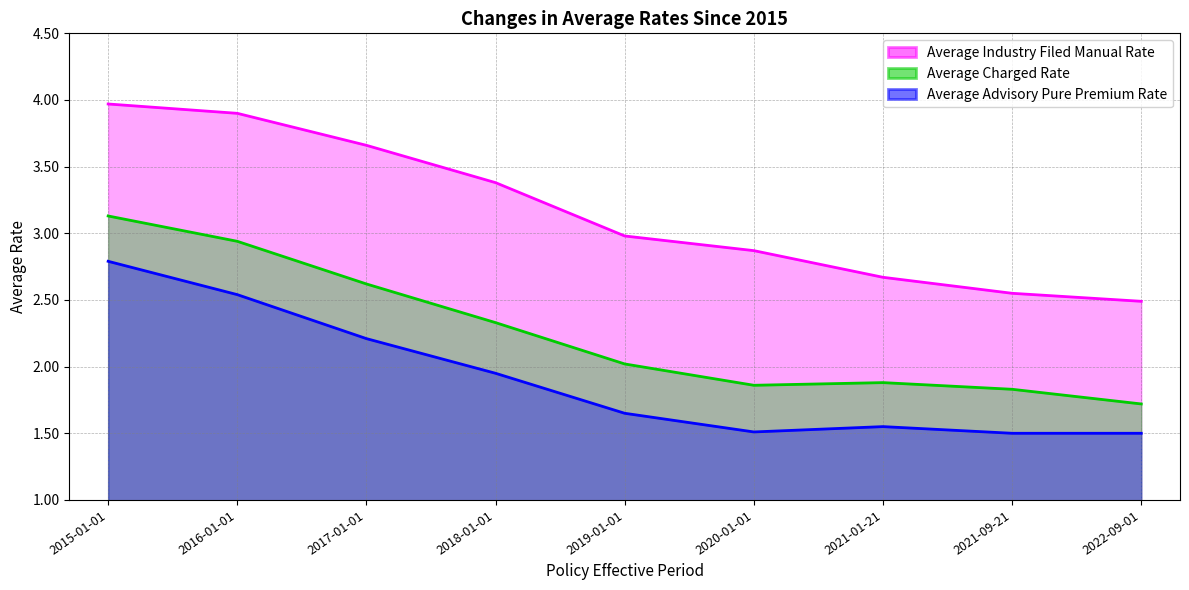

Does the chart display data point markers on the line(s)?

No